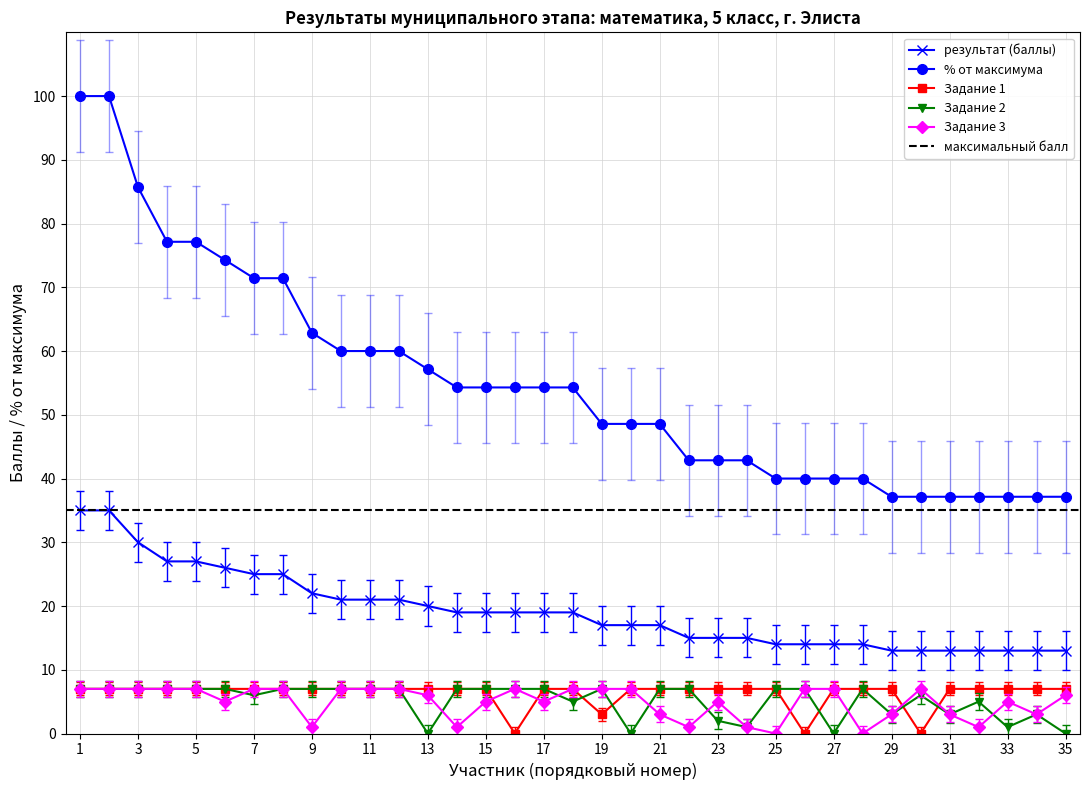

True or false: Задание 3 and % от максимума cross at least once.

False